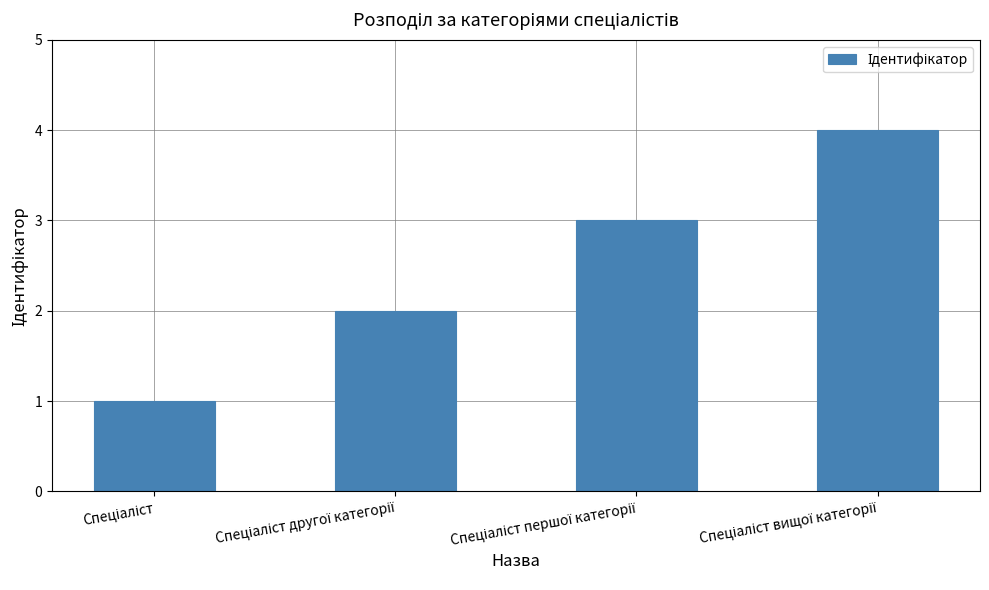

What is the difference between the maximum and minimum values?

3